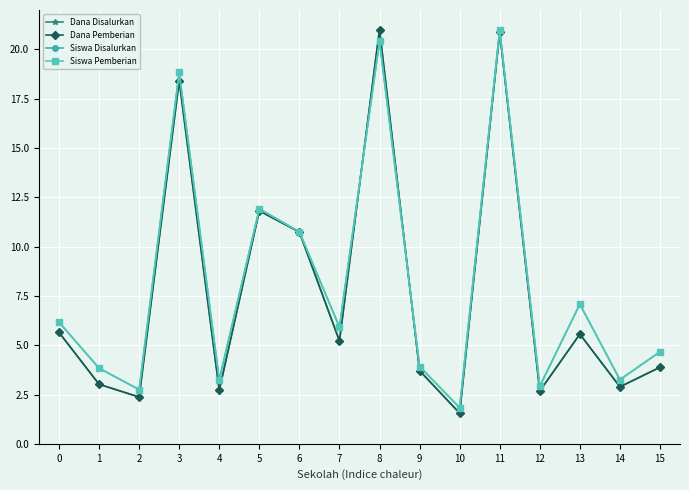

What is the difference between the Siswa Pemberian values at 8 and 10?

18.6